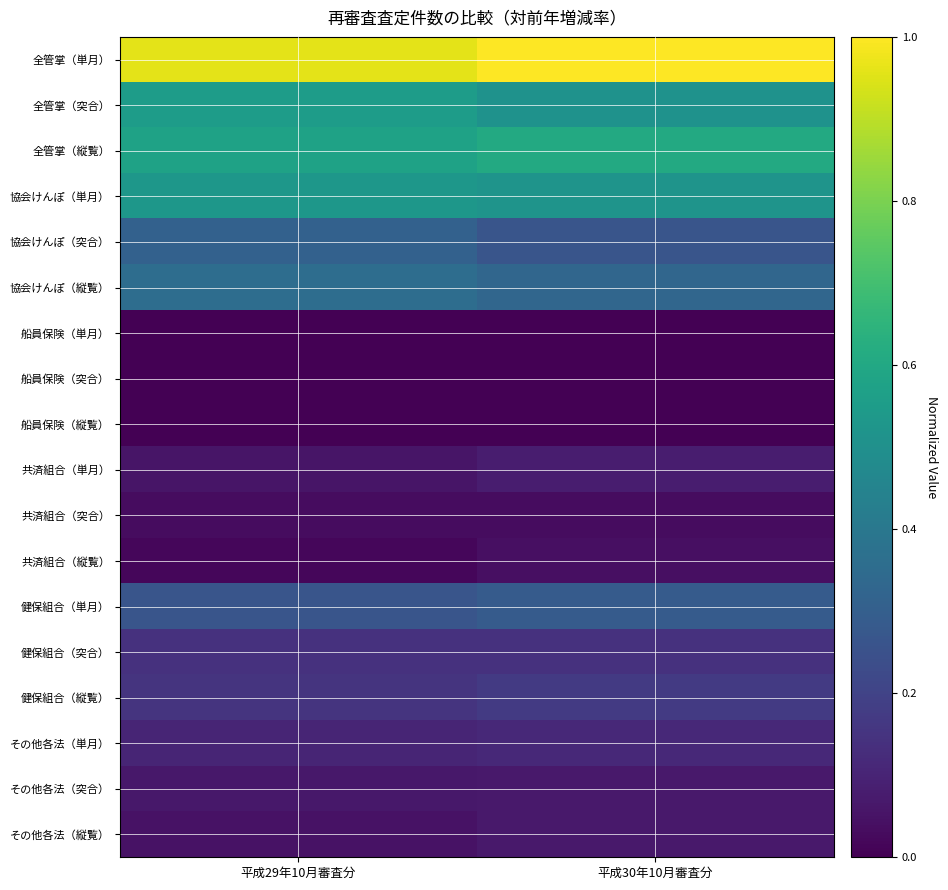

Which has a higher value, 平成30年10月審査分 or 平成29年10月審査分?

平成30年10月審査分